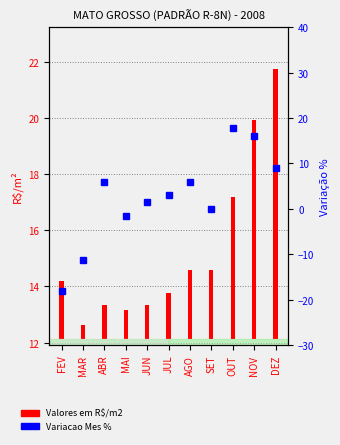

How many positive values are there?

7